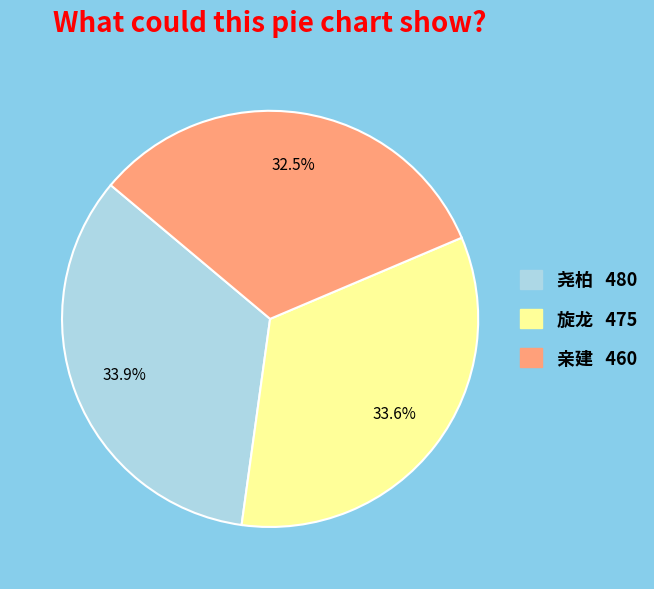

To the nearest percent, what is the difference between the largest and smallest slice percentages?

1%